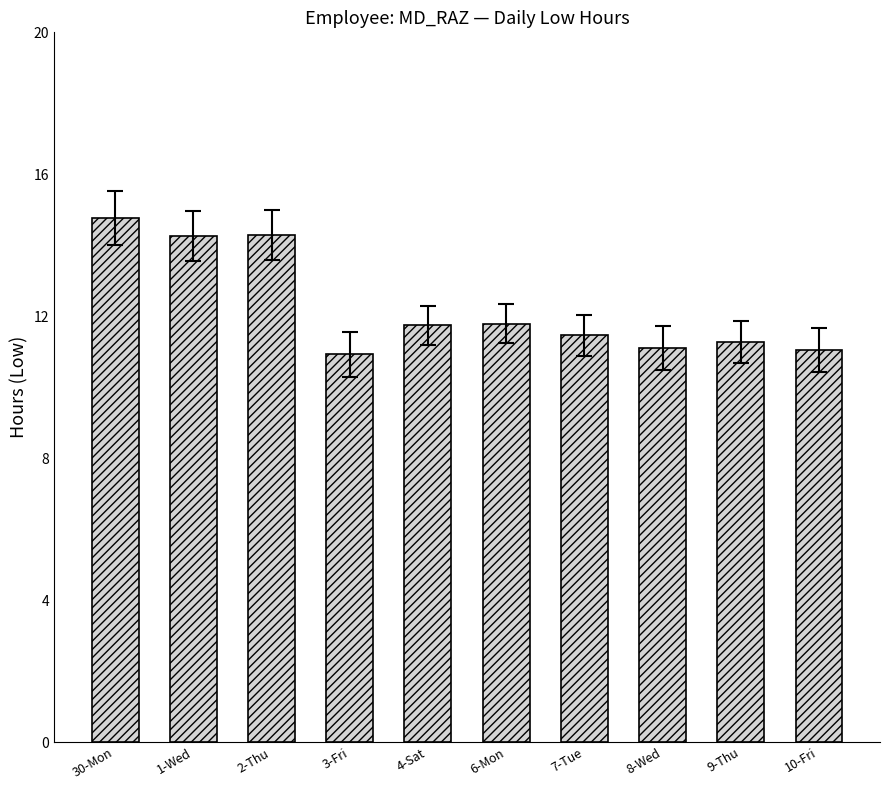

How many categories are shown in the chart?

10